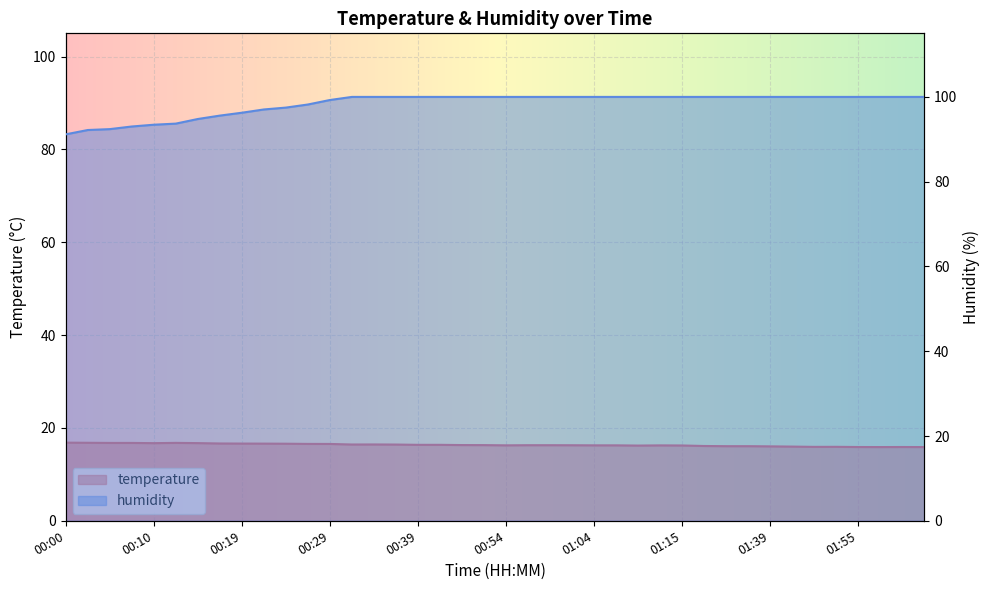

True or false: temperature and humidity cross at least once.

False